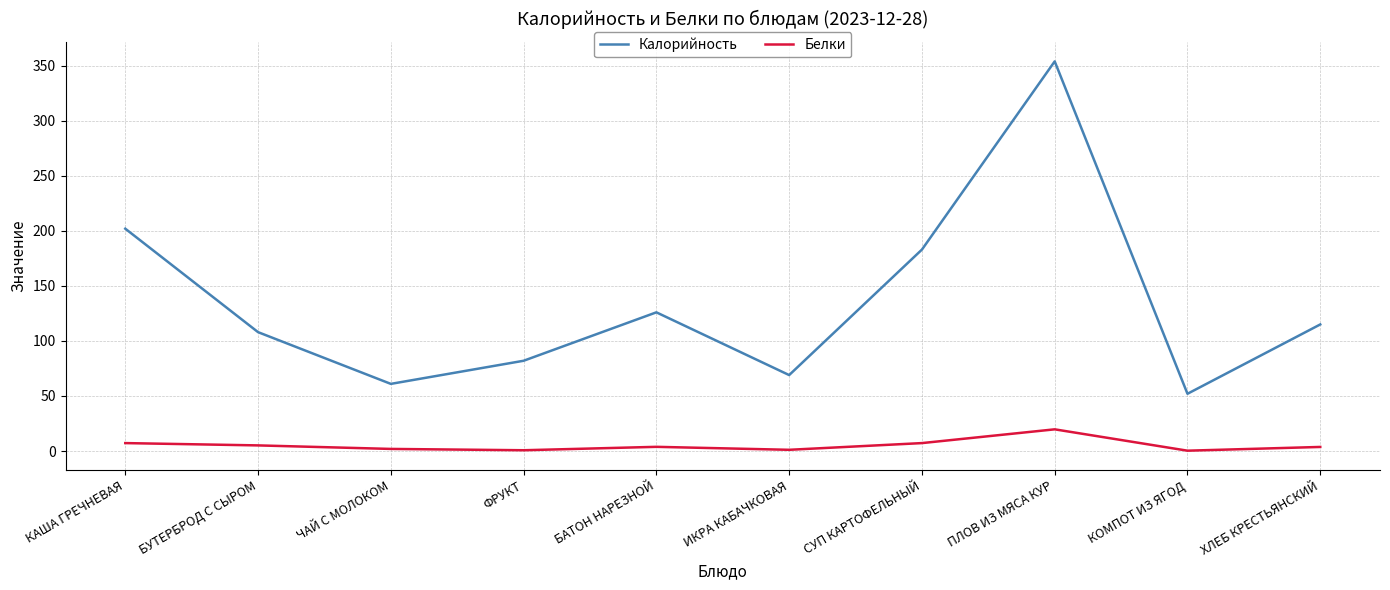

What is the maximum value shown in the chart?

354.0